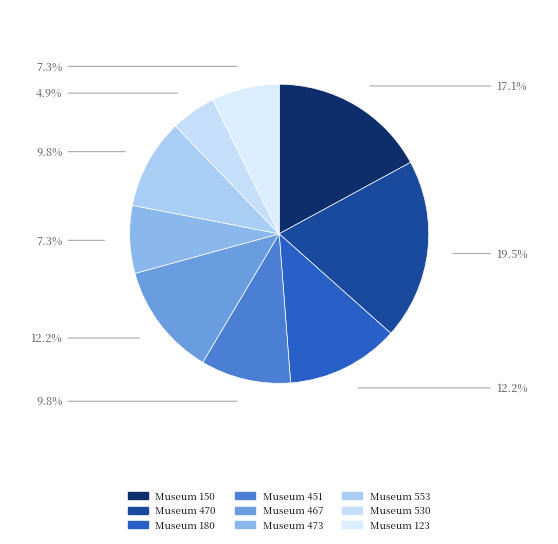

How many segments does this pie chart have?

9